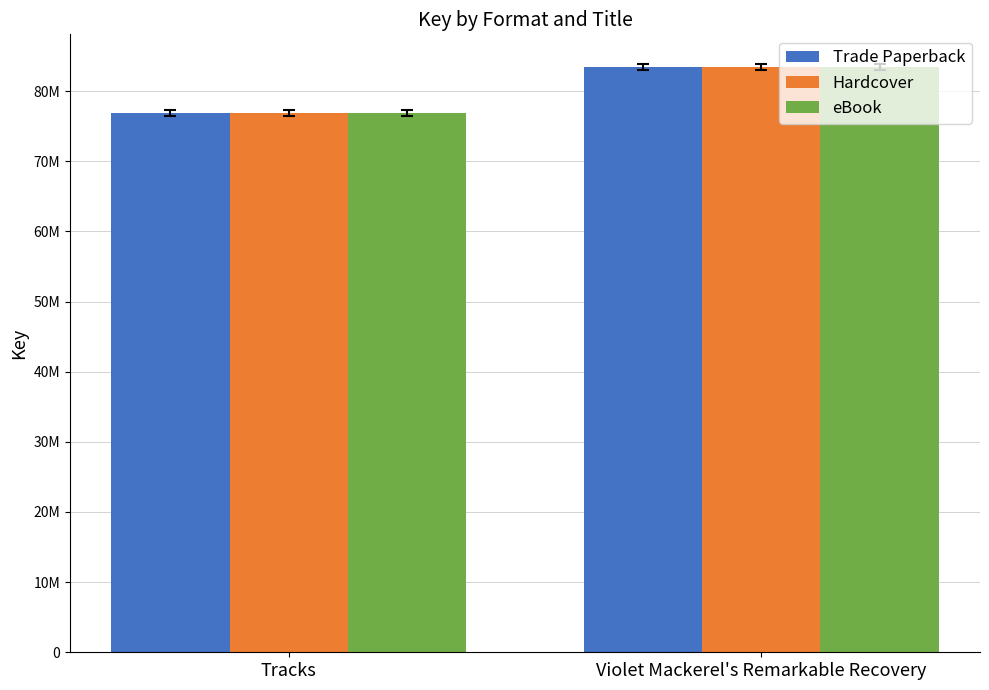

Is it true that eBook equals 83475542 at Violet Mackerel's Remarkable Recovery?

True